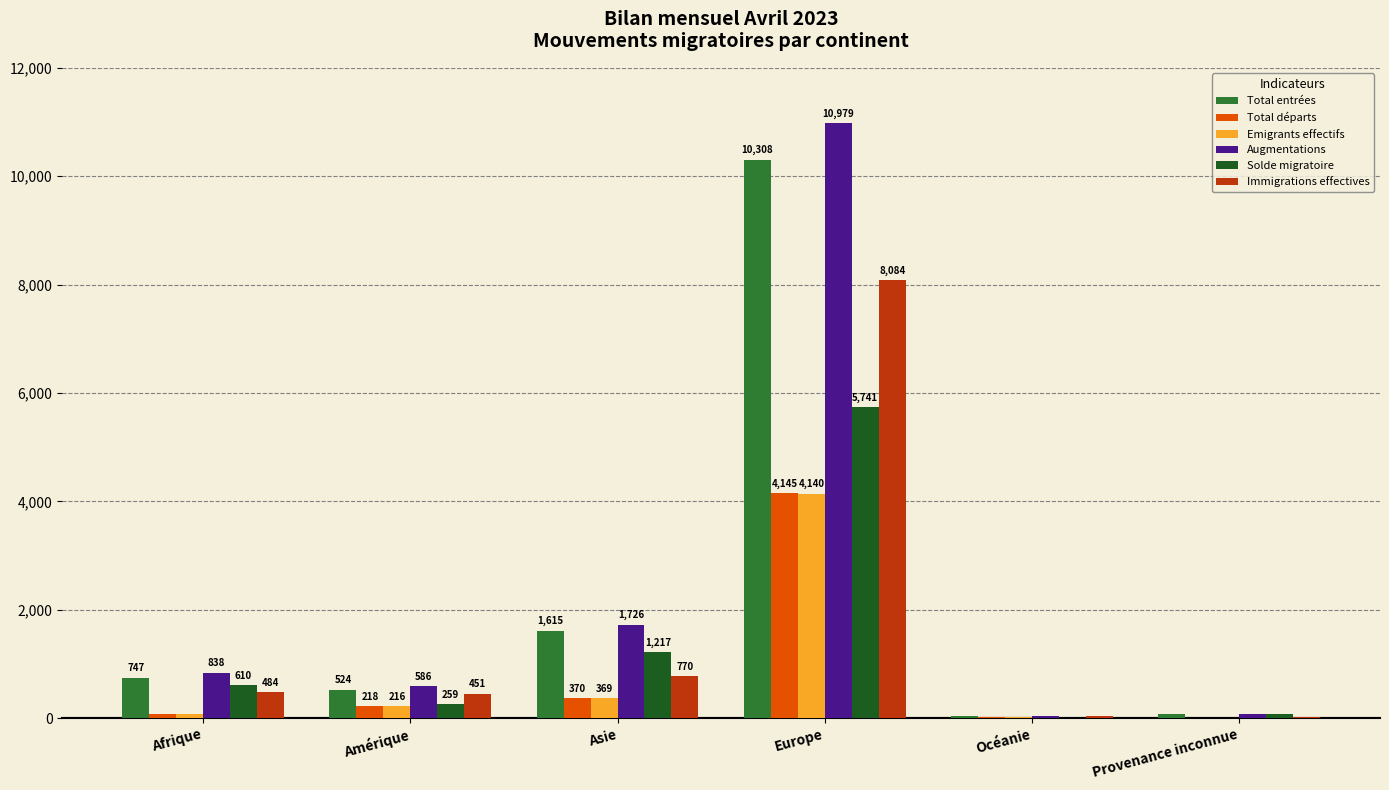

What is the spread (max minus min) of values at Océanie?

25